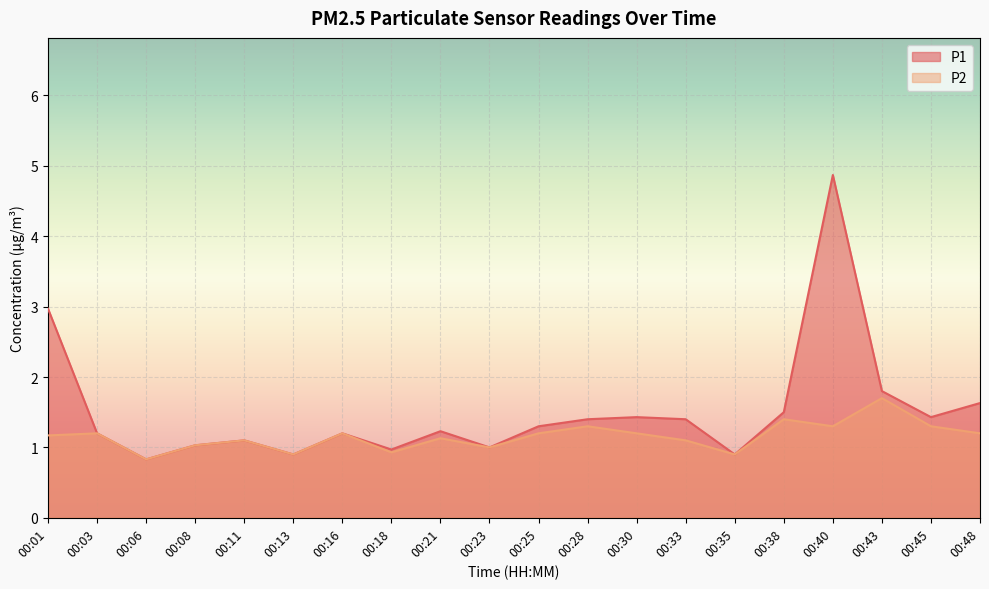

What is the approximate value of P2 at 00:13?

0.9